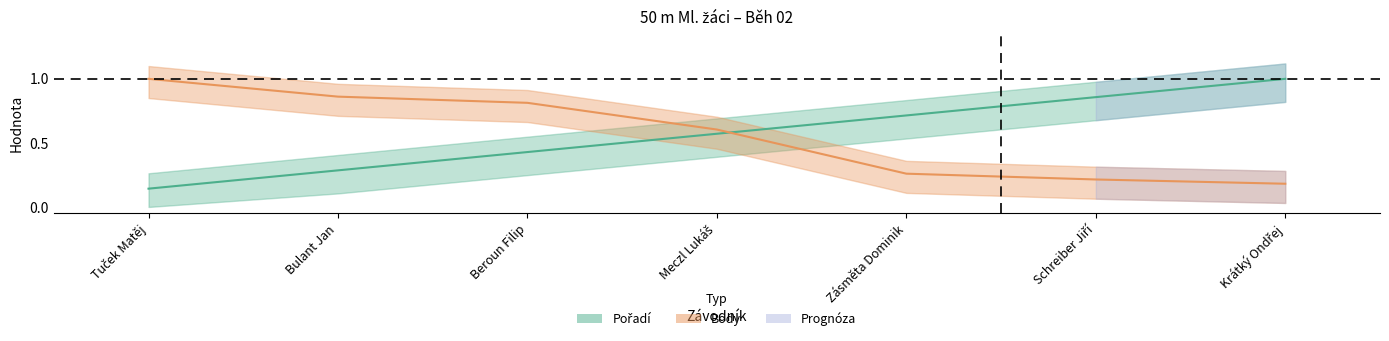

How many data points does each series have?

7